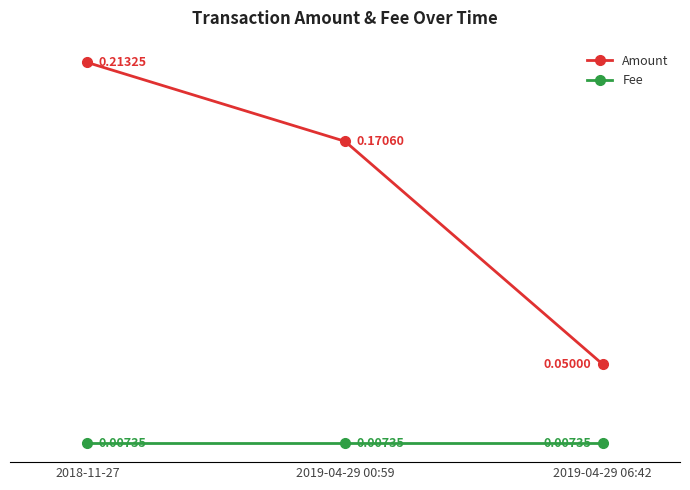

Which series has the largest total across all categories?

Amount